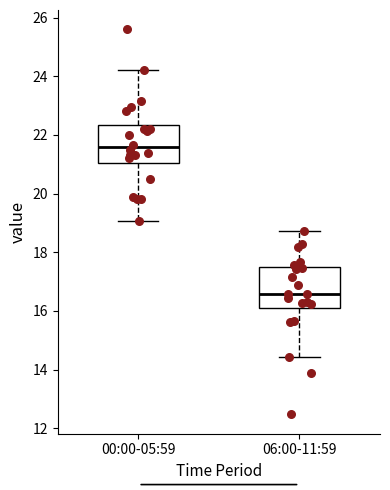

Which box has the highest median line?

00:00-05:59